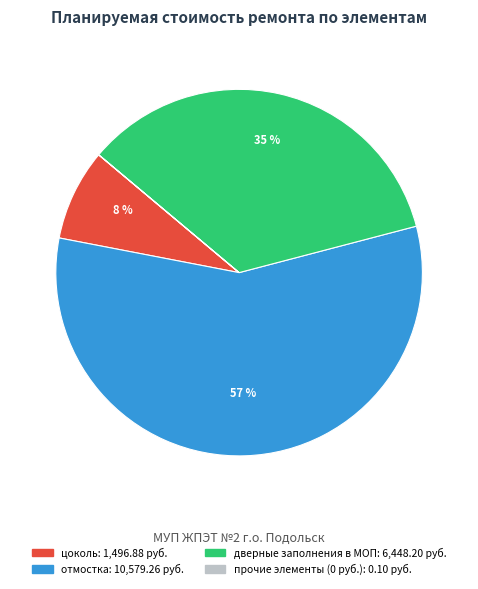

Is there a majority slice in this chart?

Yes